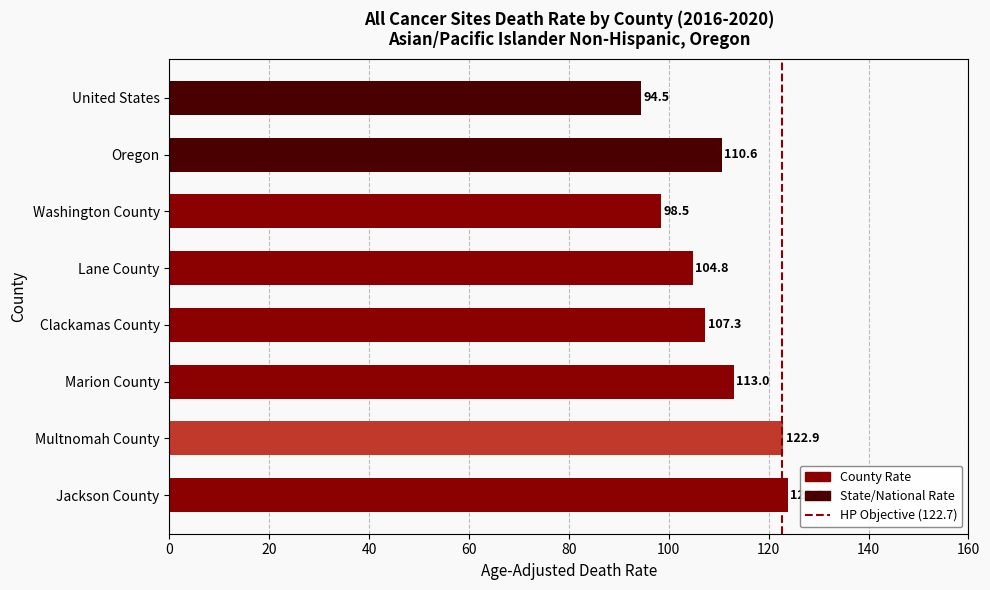

Between United States and Washington County, which is larger?

Washington County